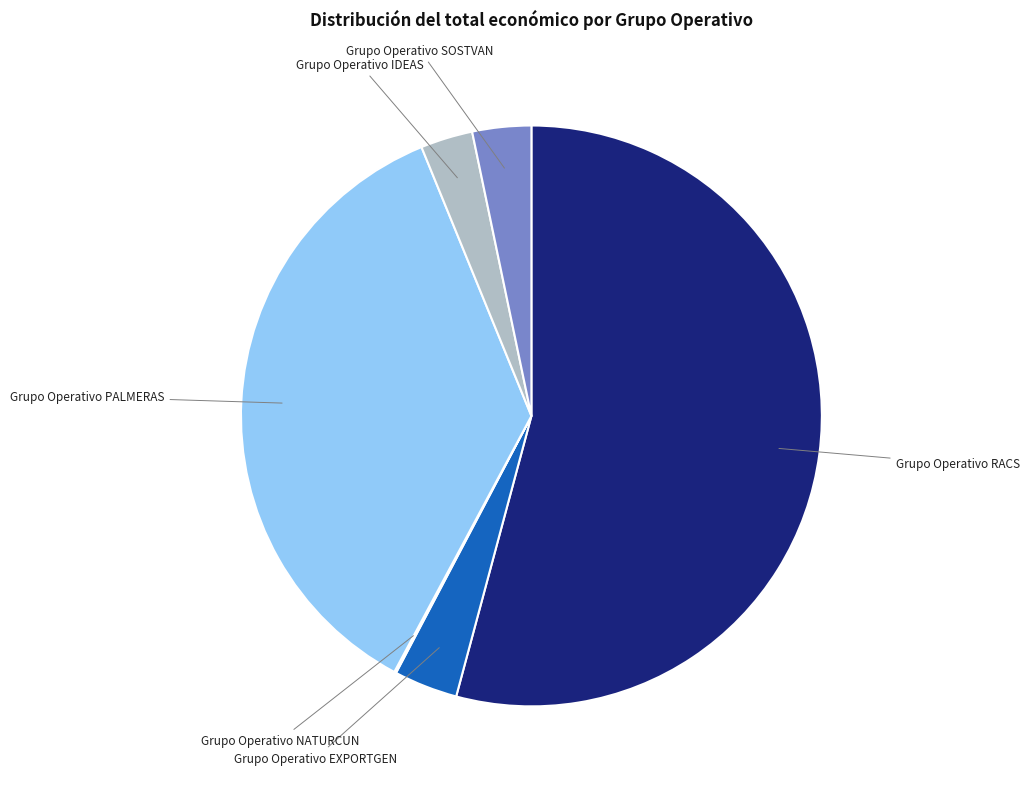

What is the largest slice in the pie chart?

Grupo Operativo RACS